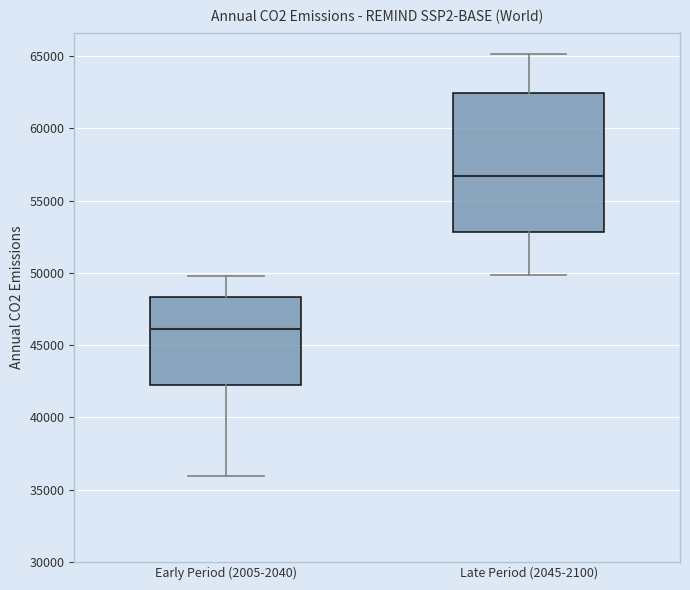

Reading left to right, transcribe this box plot: for each box, give where its median line is, the range the box spans, and where its two whiskers end, as read against the y-axis. The values are not printed on the chart, so give them approximately, as read against the axis.

Early Period (2005-2040): median 46000, box 42000 to 48500, whiskers 36000 to 50000
Late Period (2045-2100): median 56500, box 53000 to 62500, whiskers 50000 to 65000